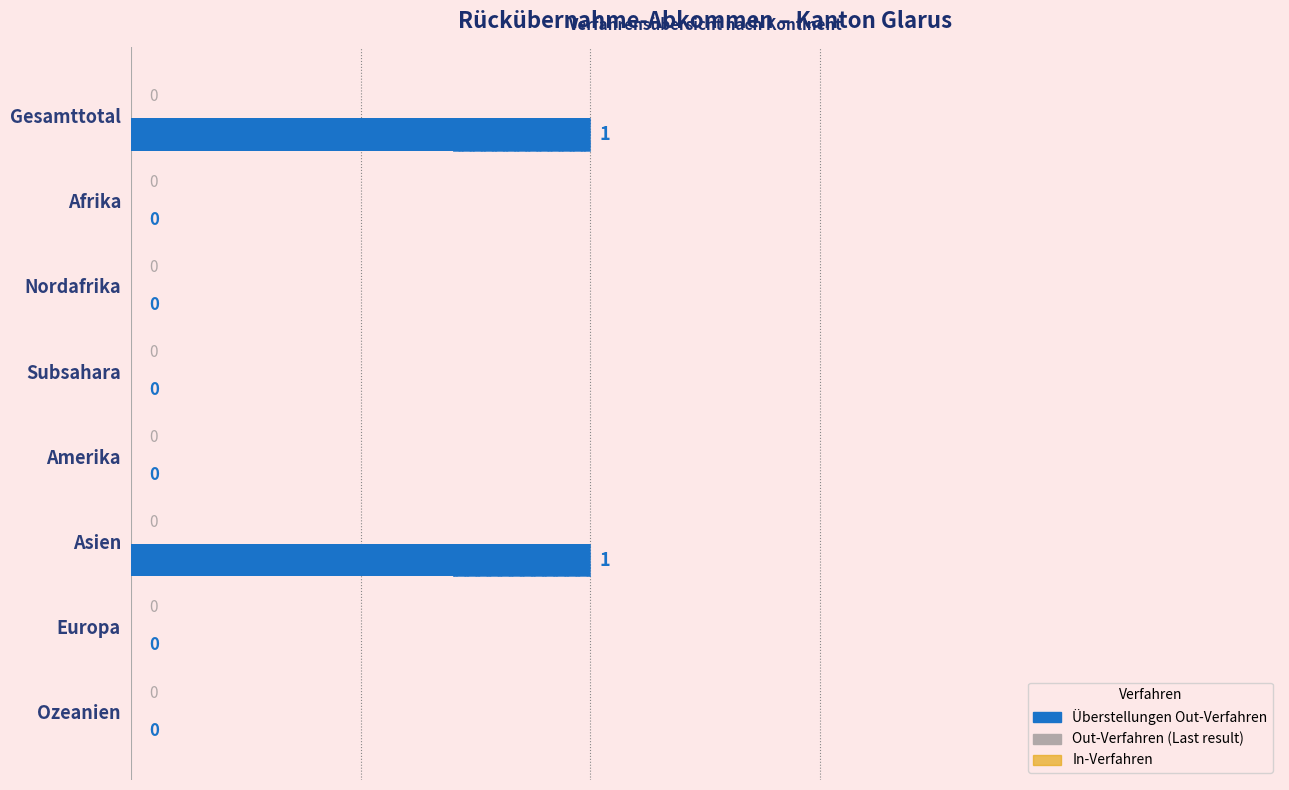

How many groups of bars are there?

8